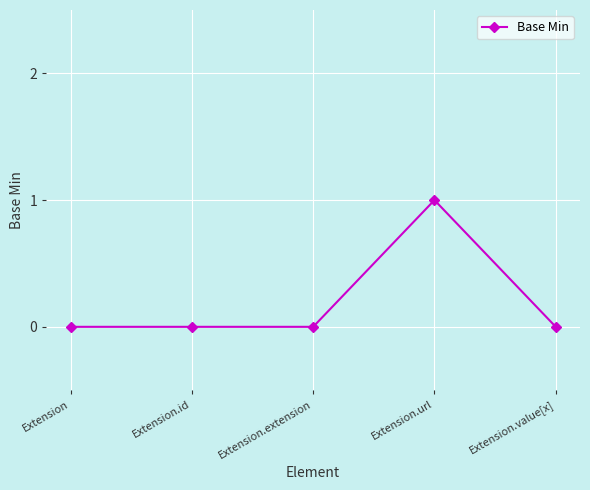

Reading right to left, extract all data points from this chart.

0	1	0	0	0